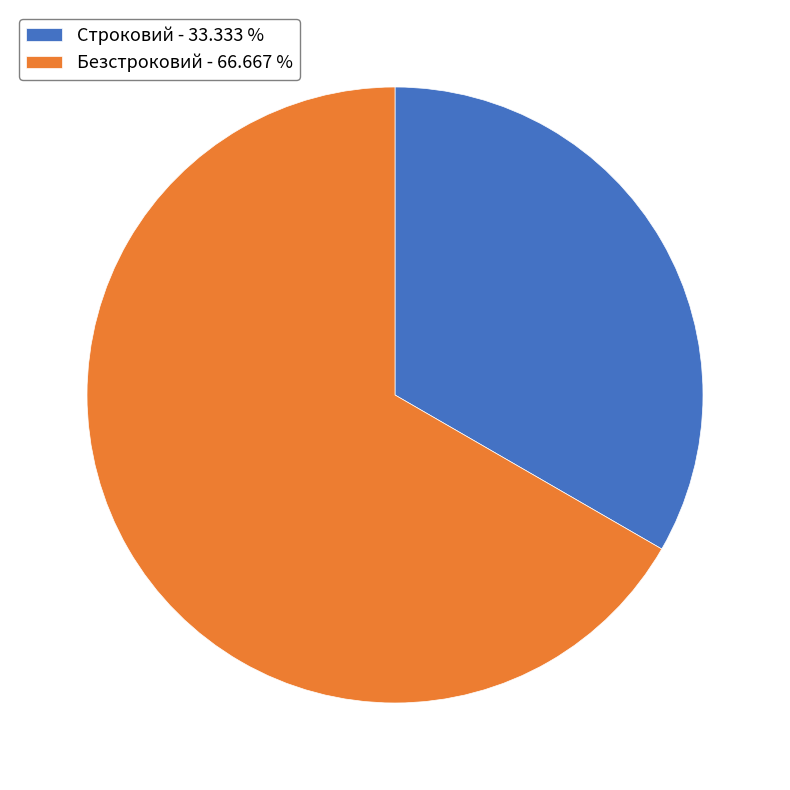

Count the number of slices in the pie.

2